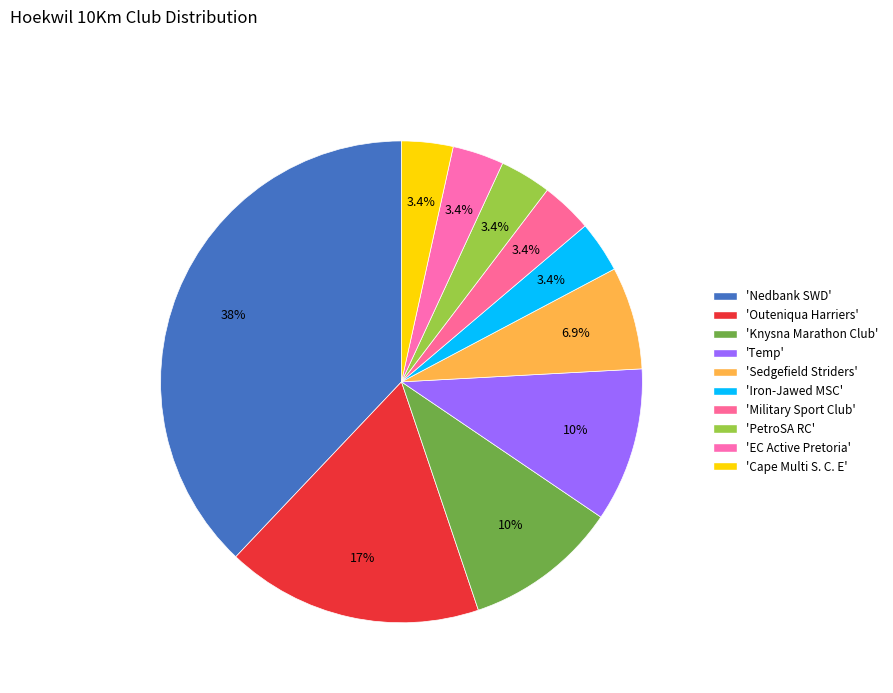

Count the number of slices in the pie.

10